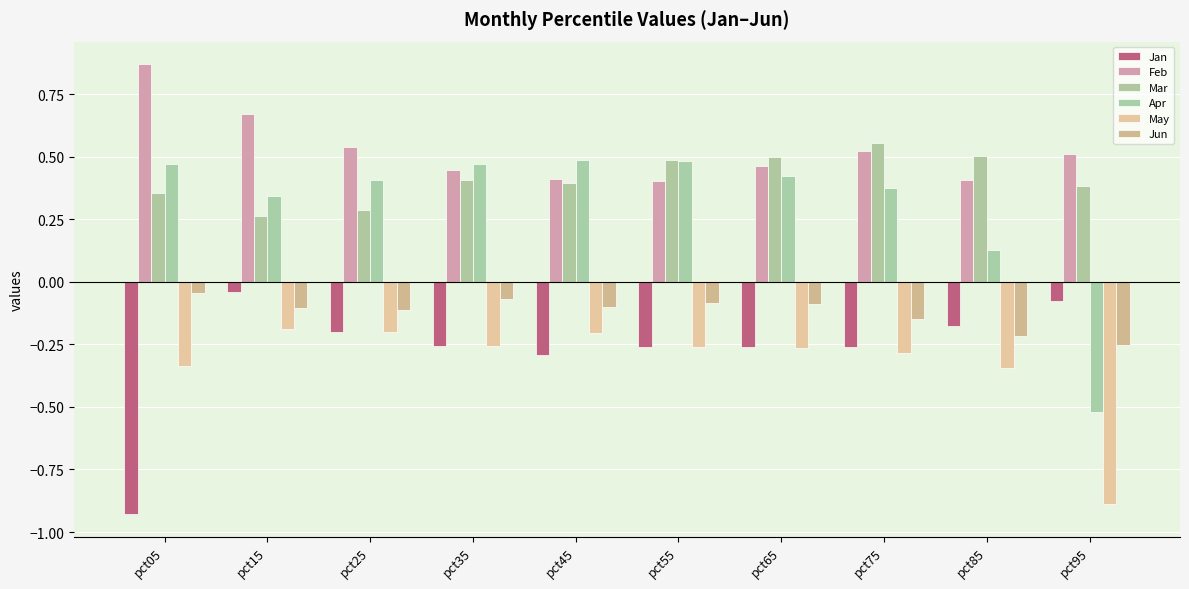

How many series are shown in this chart?

6